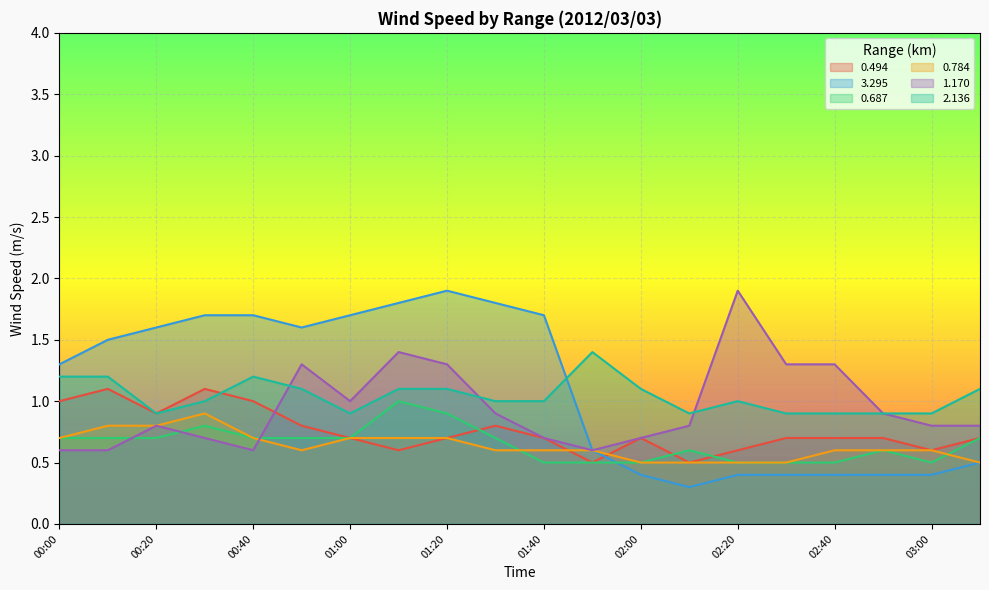

Which series has the largest range (max minus min)?

3.295